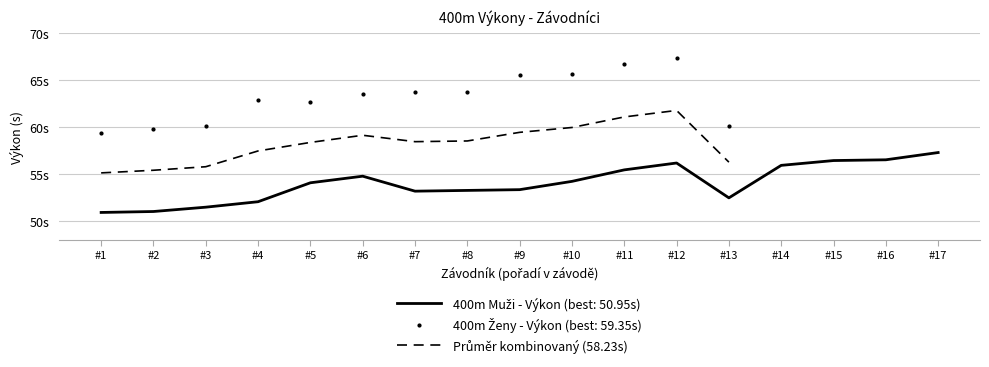

Where is the first local minimum?

#7